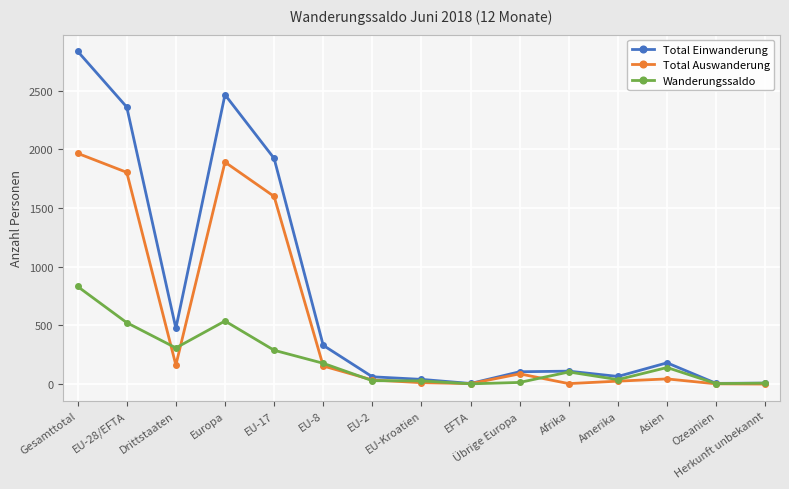

What is the maximum value for Wanderungssaldo?

831